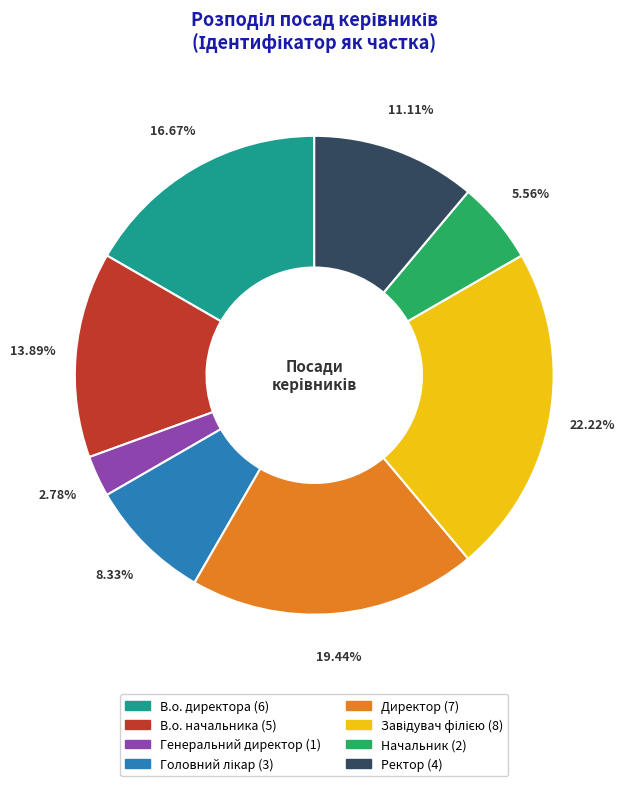

To the nearest percent, what is the difference between the Ректор and В.о. начальника slice percentages?

3%